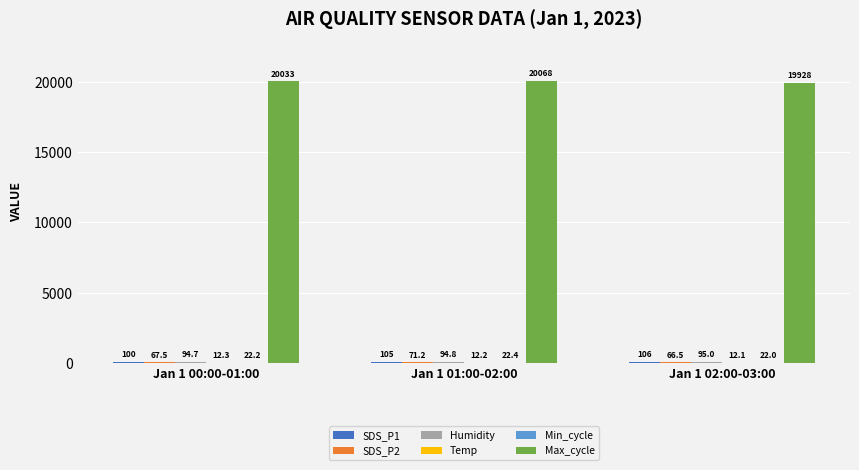

The value of Max_cycle at Jan 1 01:00-02:00 is 36082.3. True or false?

False